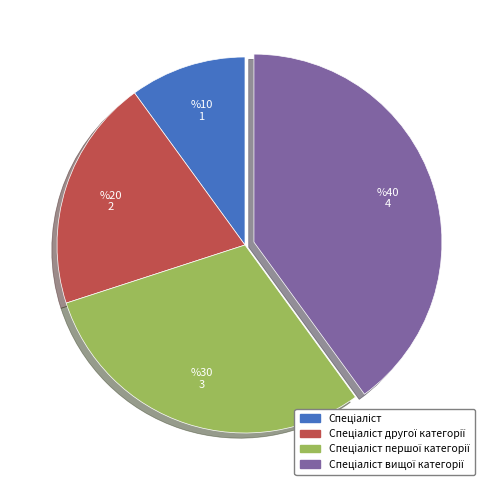

Count the number of slices in the pie.

4